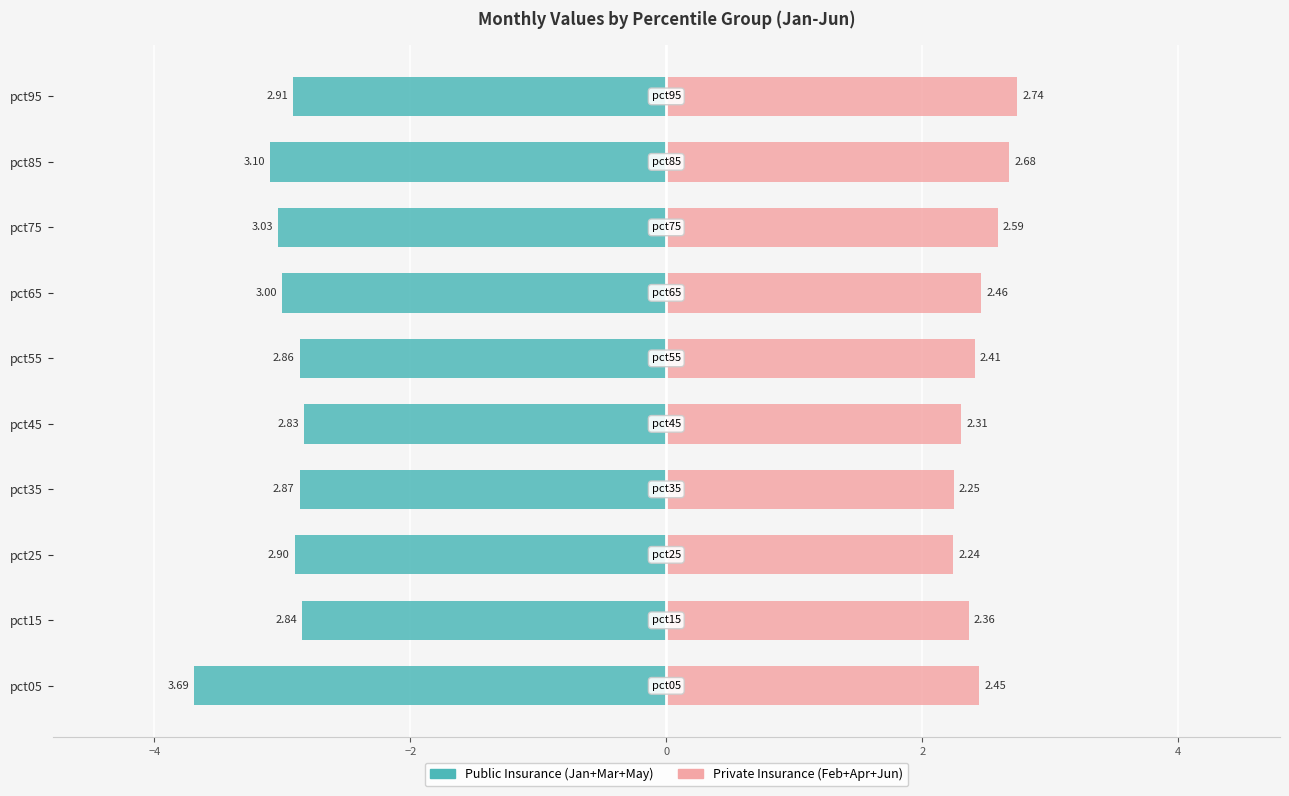

How many groups of bars are there?

10